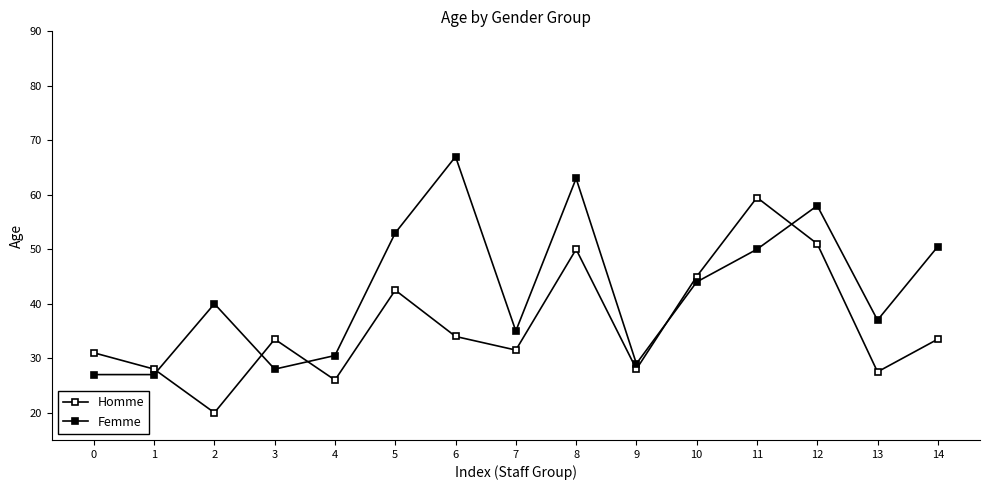

How many interior local peaks does the Homme series have?

4